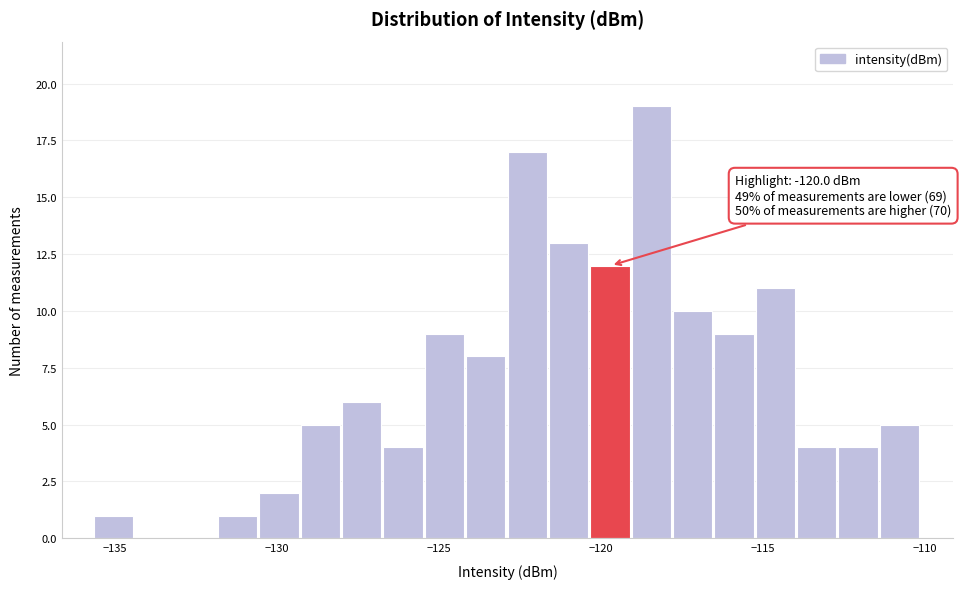

Around what value on the x-axis is the tallest bar? Give the approximate position of its centre, as read against the axis.

-118.5